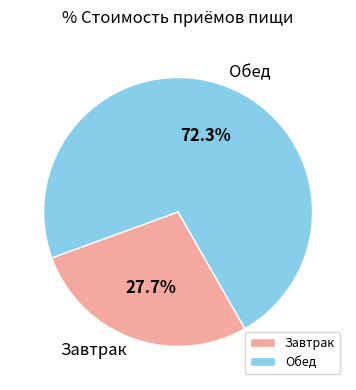

Is it true that Обед is 72% of the pie?

True